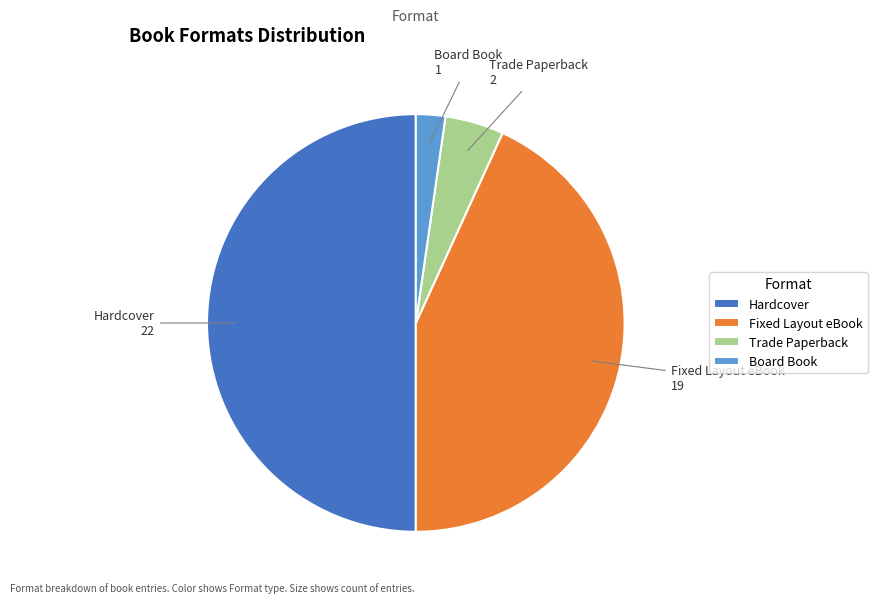

Approximately how many times larger is the value at Fixed Layout eBook compared to Trade Paperback?

9.5